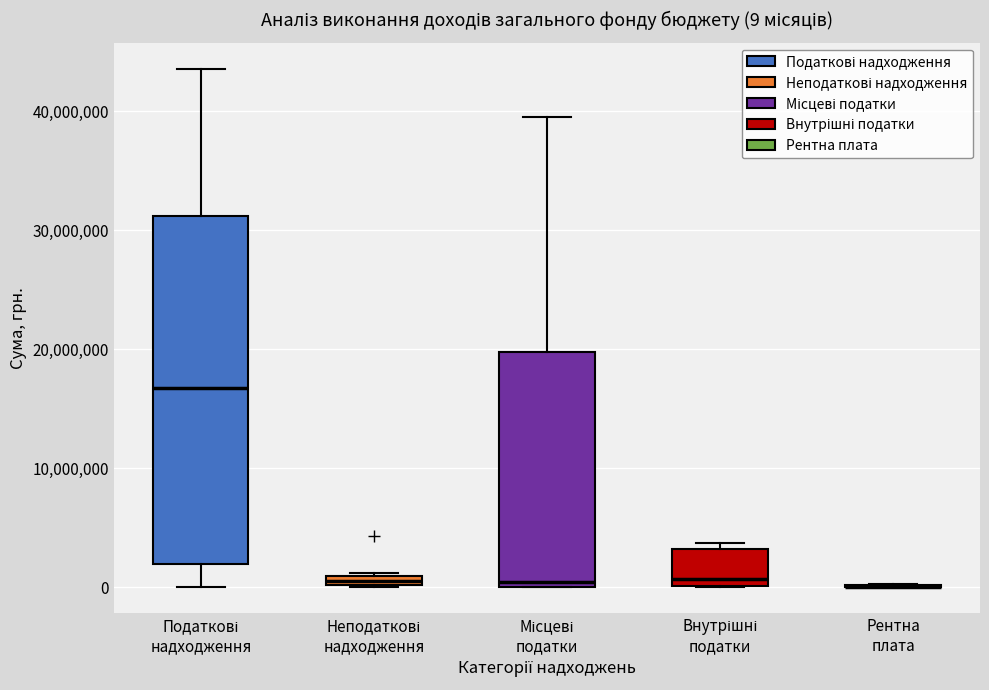

Comparing the boxes themselves (not the whiskers), which one is the tallest?

Податкові надходження